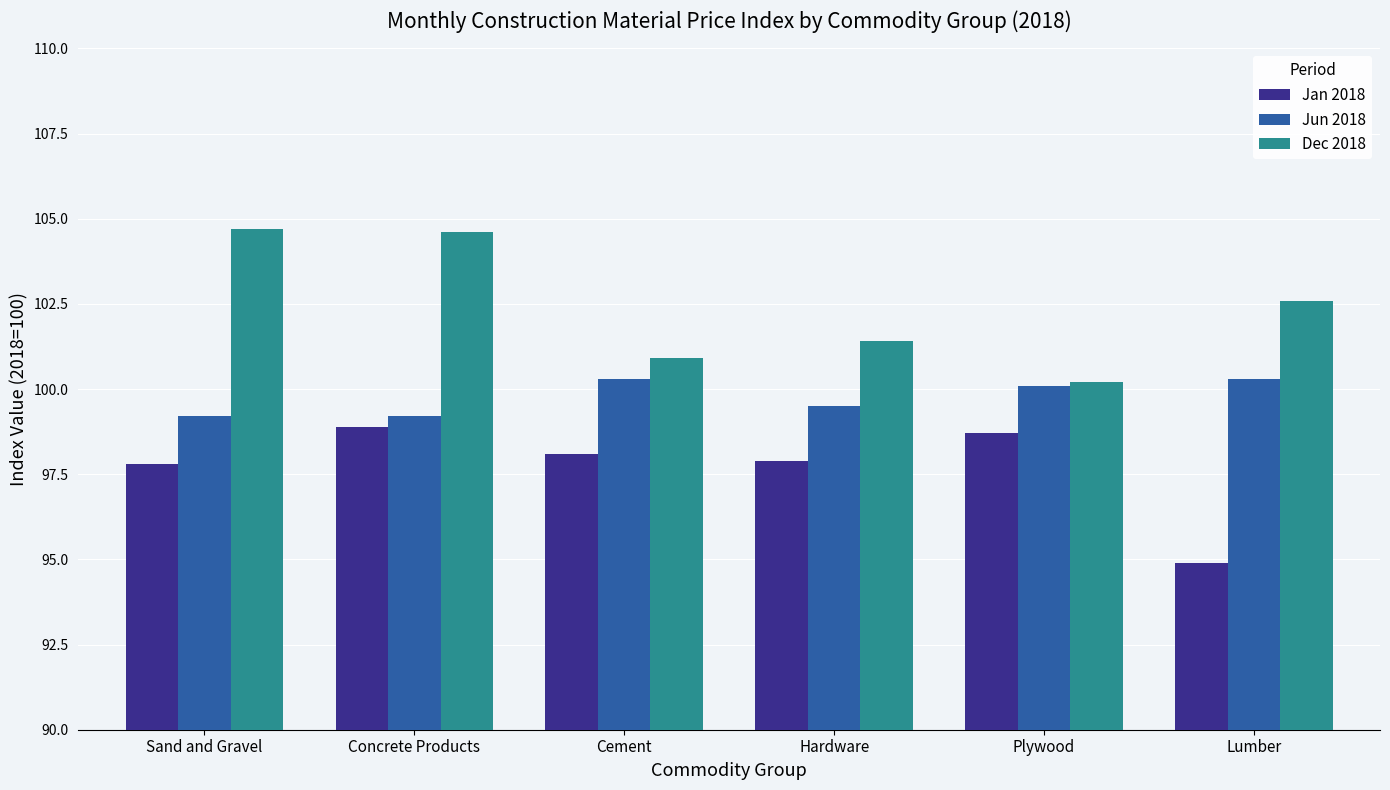

Which series changed the most between Concrete Products and Cement?

Dec 2018